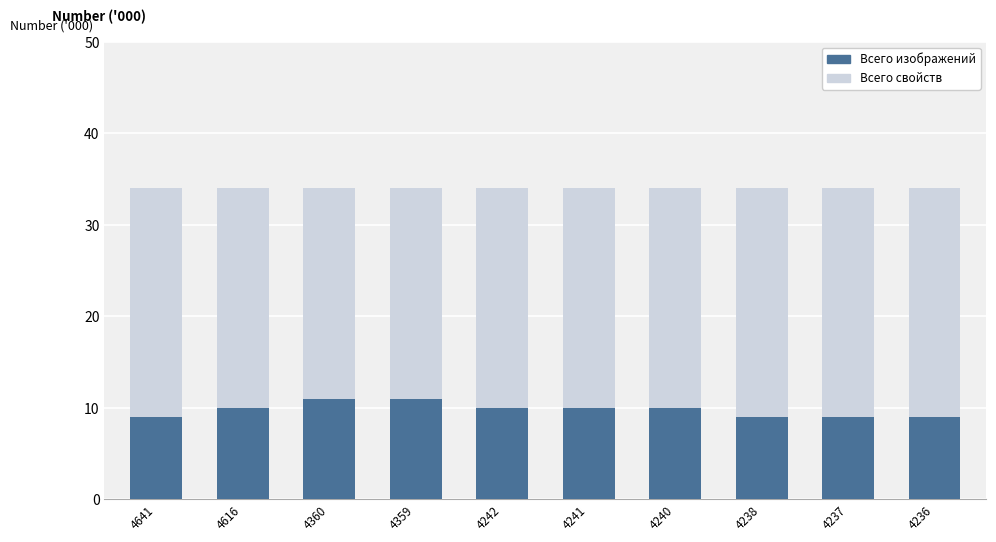

How many data points in Всего изображений are above 10?

2